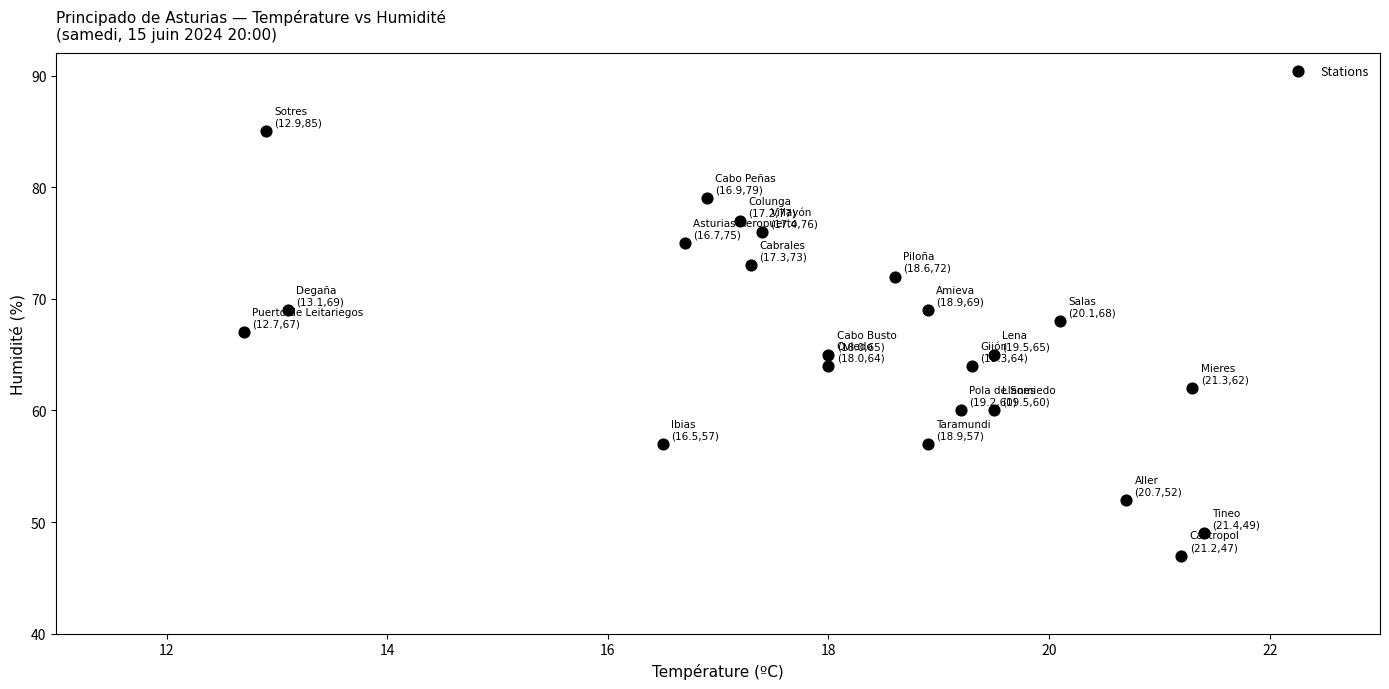

How many points are shown in the scatter plot?

23